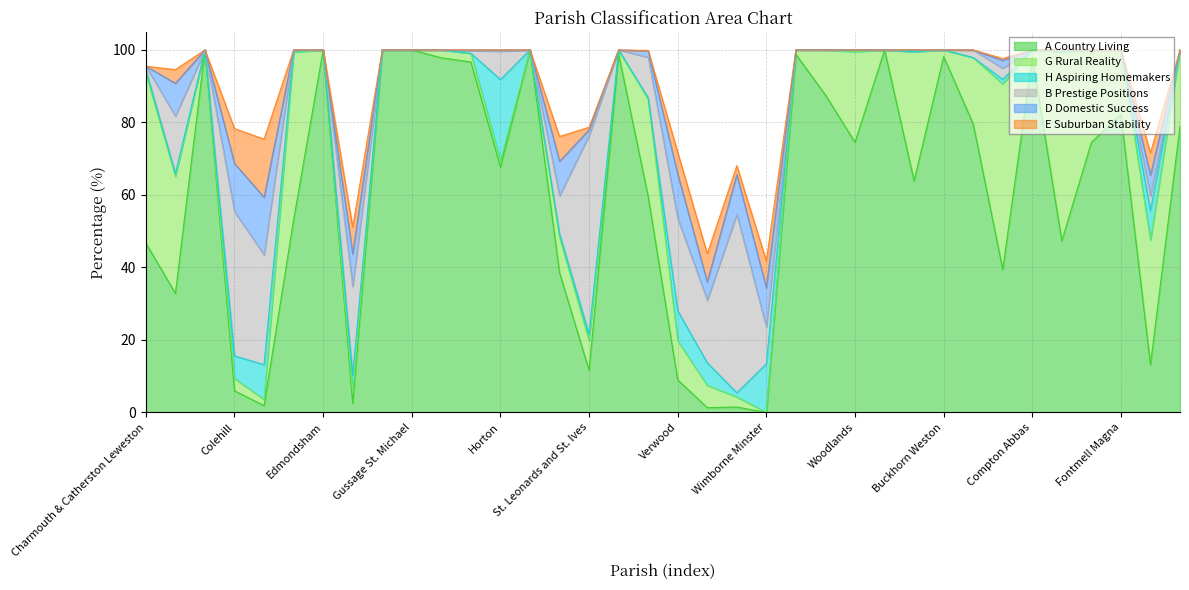

What is the spread (max minus min) of values at Fontmell Magna?

82.1